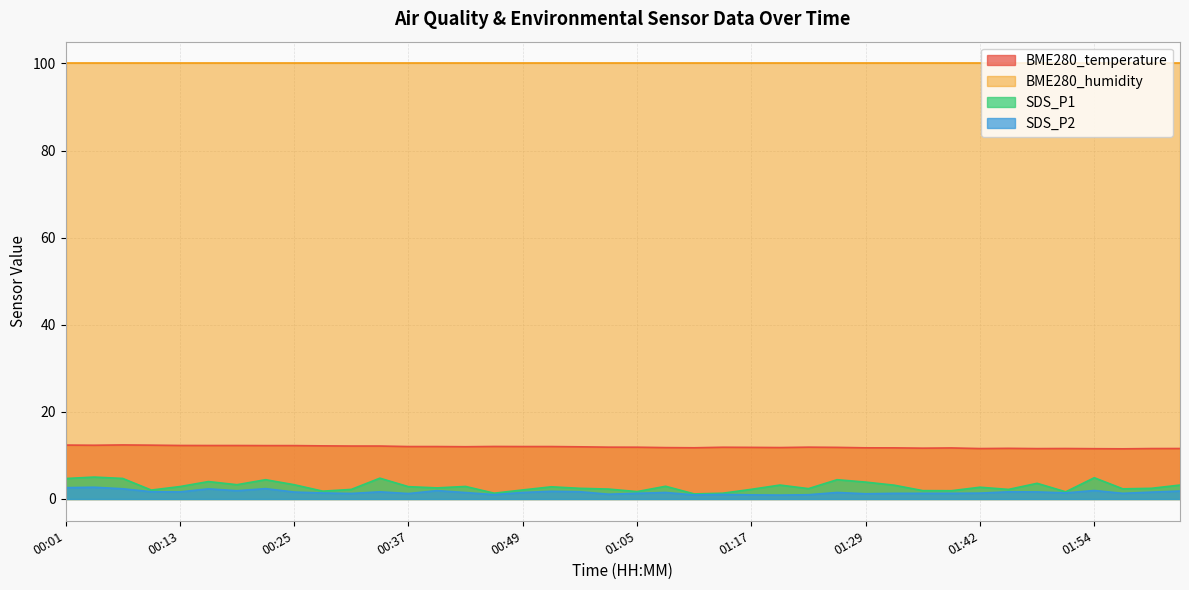

What is the maximum value for BME280_temperature?

12.4